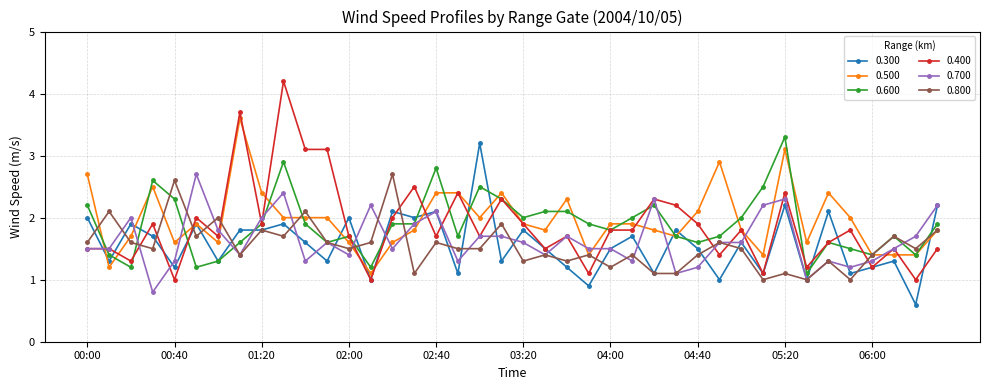

Which series has the widest spread of values?

0.400